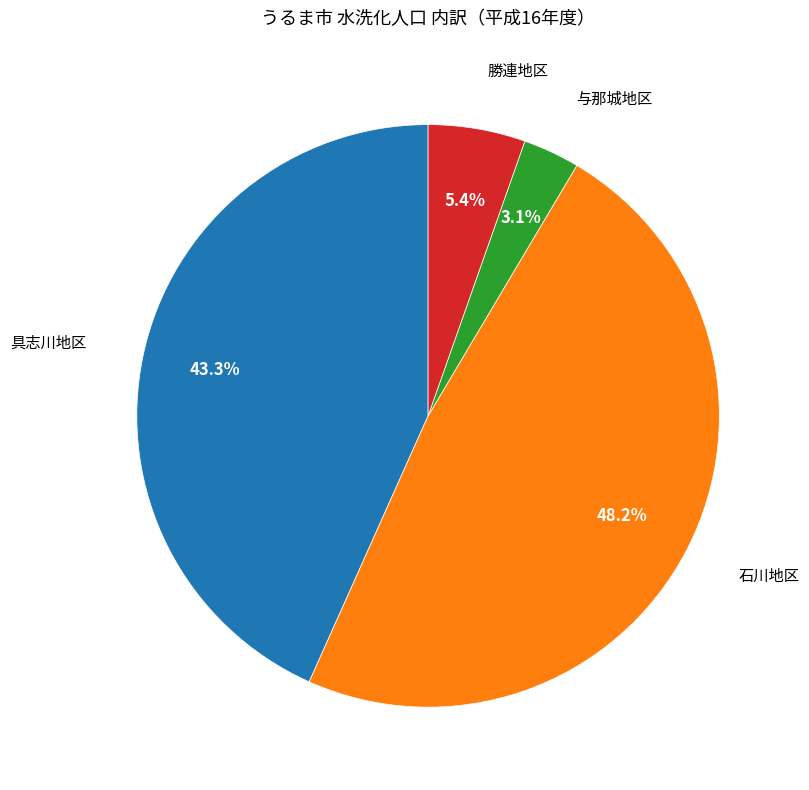

Is there any slice that represents more than half of the pie?

No